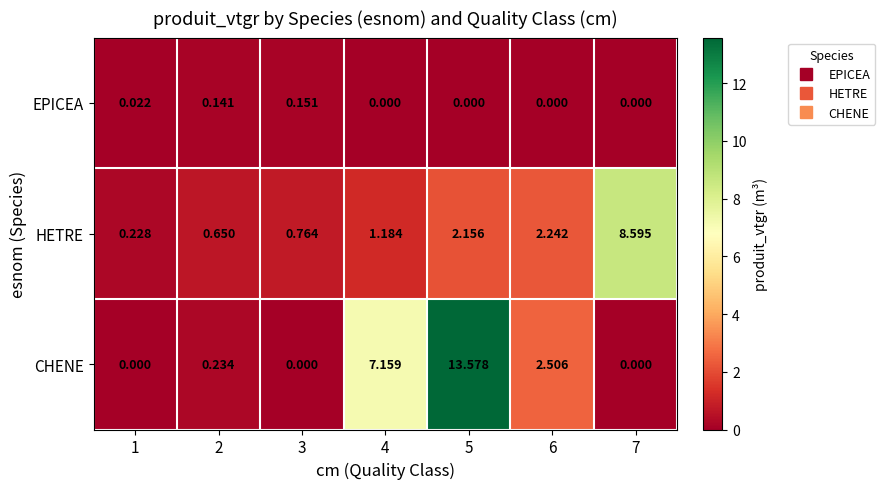

Between 3 and 6, which series saw the biggest shift?

CHENE